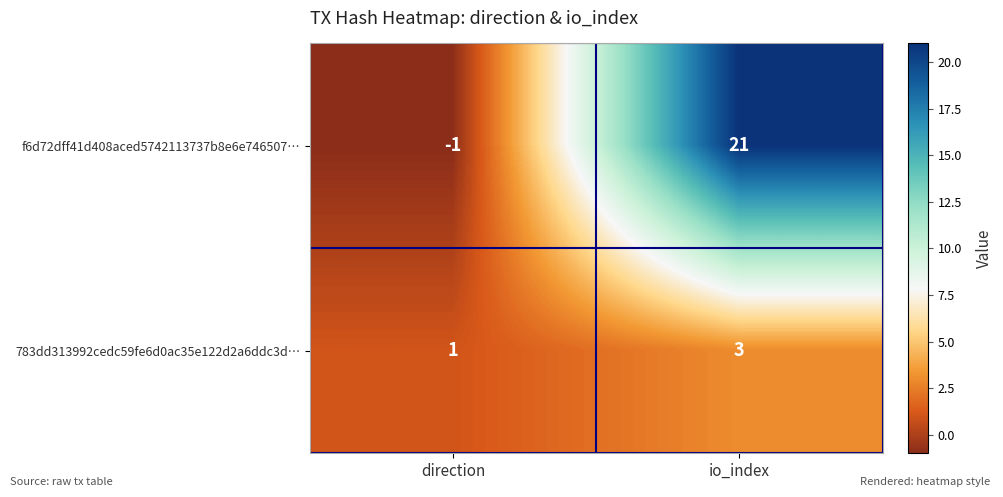

Reading left to right, transcribe all the data shown in this chart.

f6d72dff41d408aced5742113737b8e6e746507…: -1	21
783dd313992cedc59fe6d0ac35e122d2a6ddc3d…: 1	3